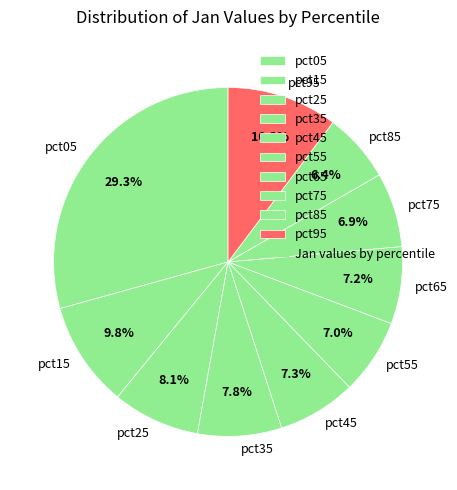

Which slice is the largest?

pct05